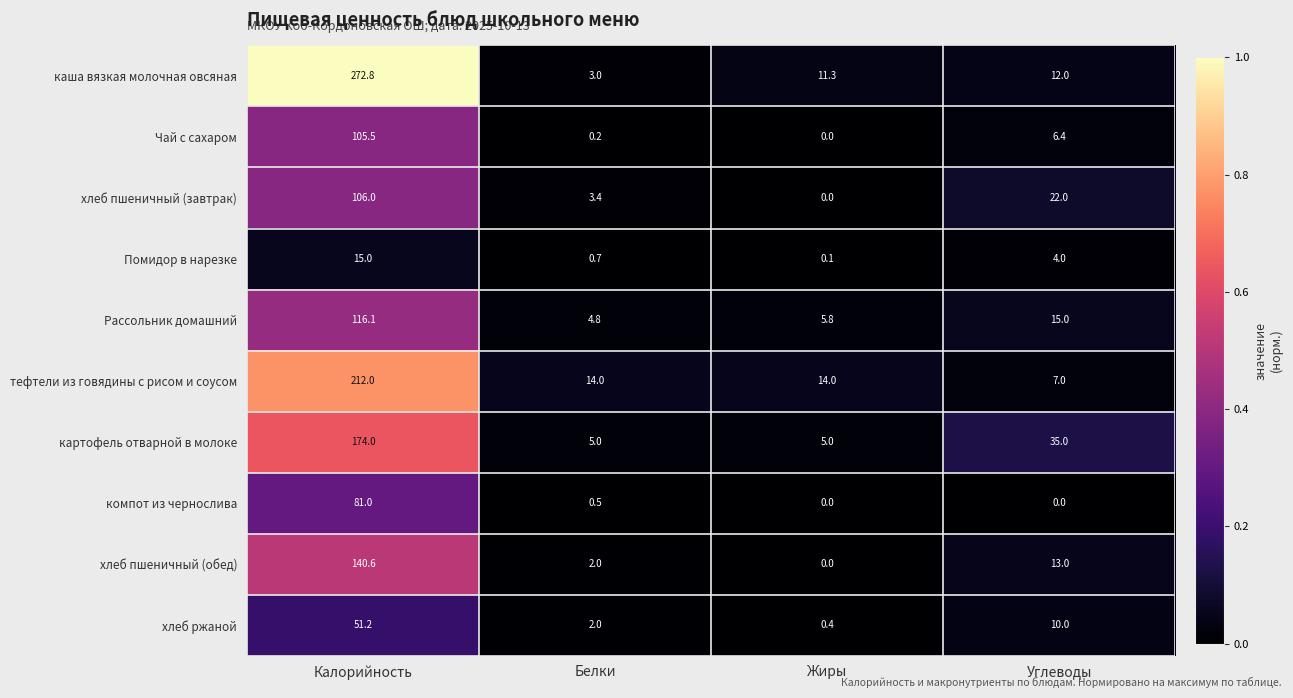

Which category has the highest value across all series?

Калорийность